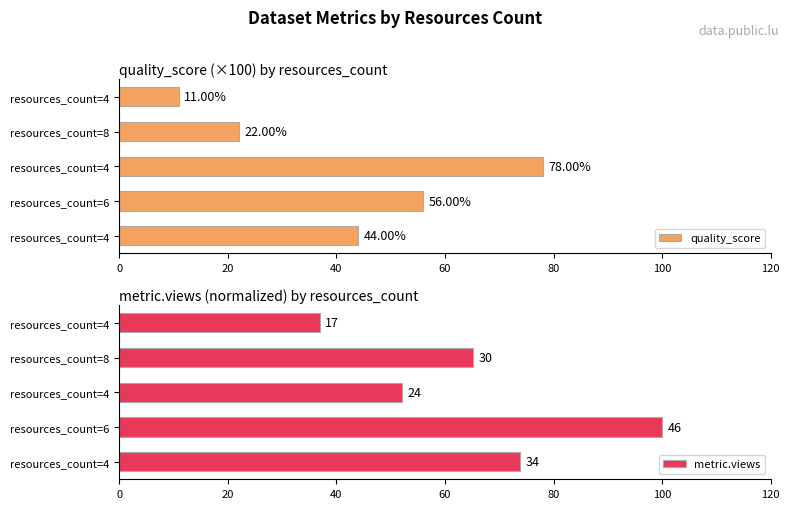

What is the sum of the quality_score values at resources_count=4 and resources_count=6?

100.0